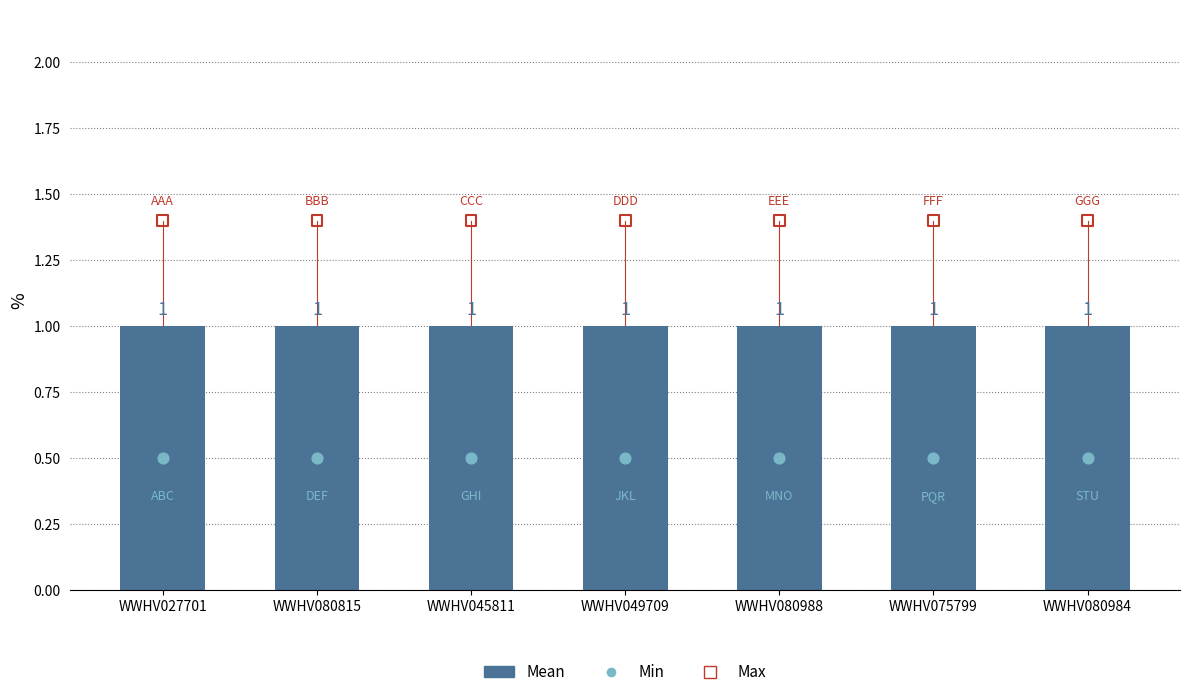

Is the value of Mean at WWHV049709 greater than the value of Max at WWHV080815?

No